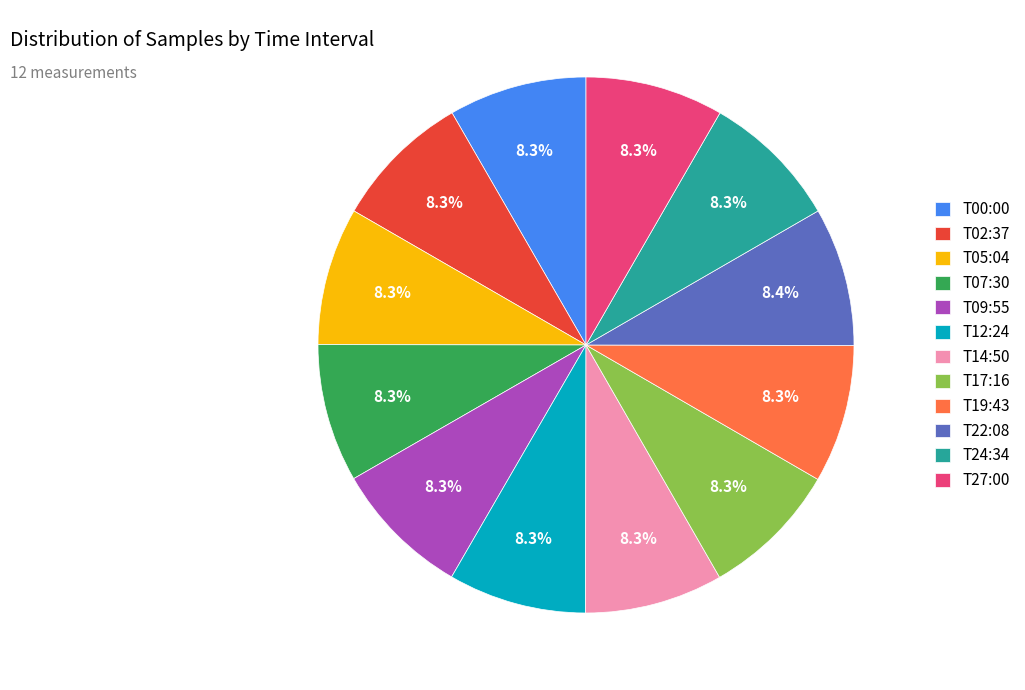

Approximately how many times larger is the value at T19:43 compared to T00:00?

1.0